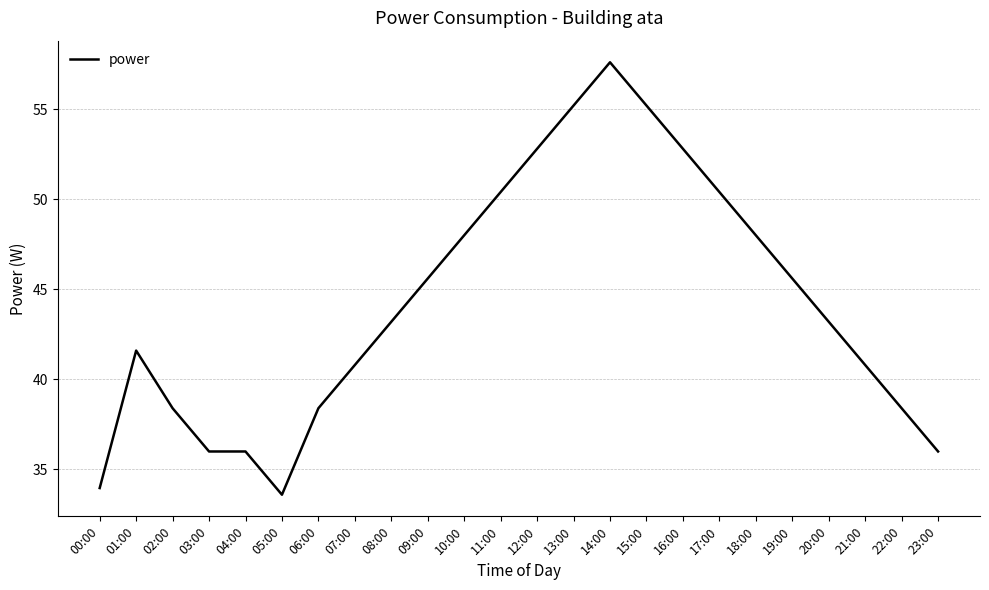

What is the difference between the values at 16:00 and 11:00?

2.4